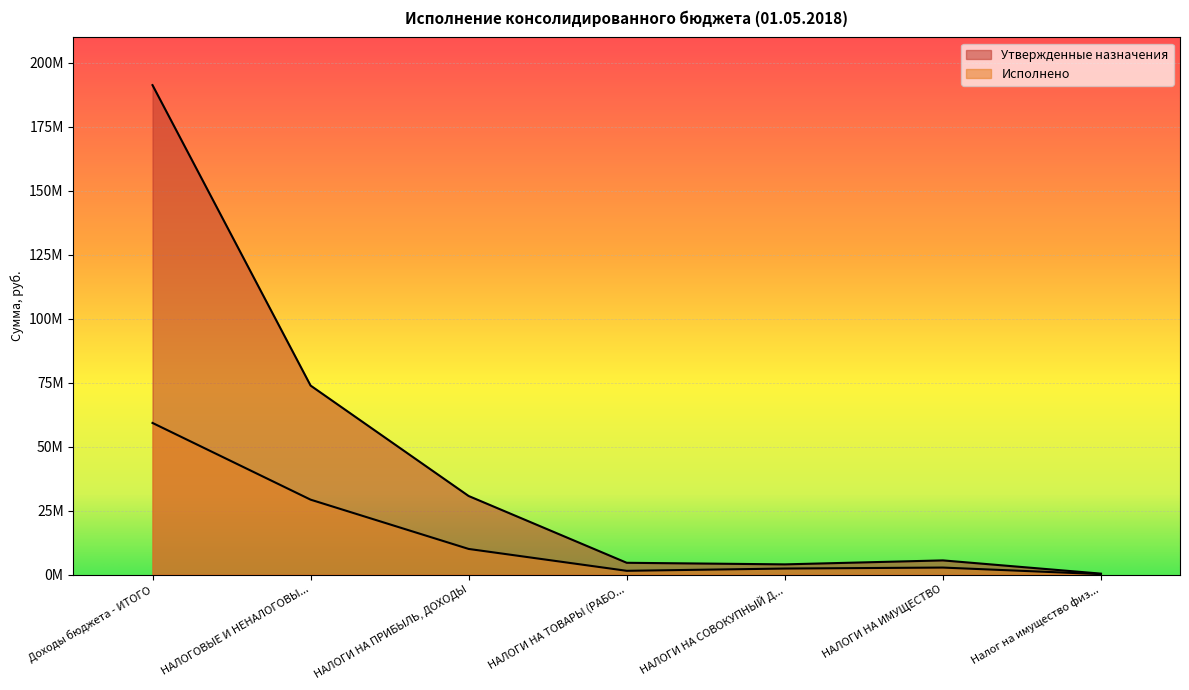

What is the value of the Утвержденные назначения point at the 3rd from the left?

30720000.0